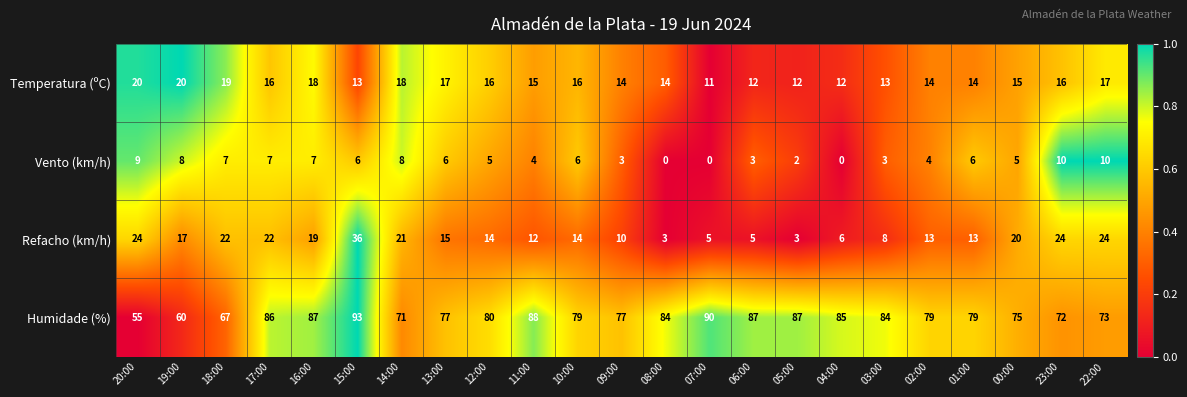

Which series has the largest total across all categories?

Humidade (%)